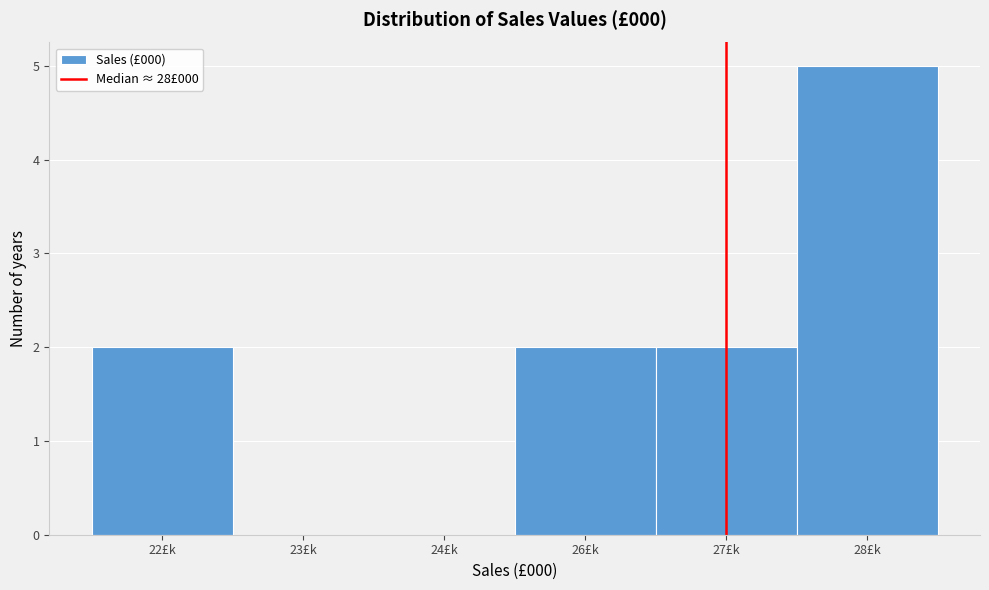

True or false: the data shows 2 at 26£k.

True